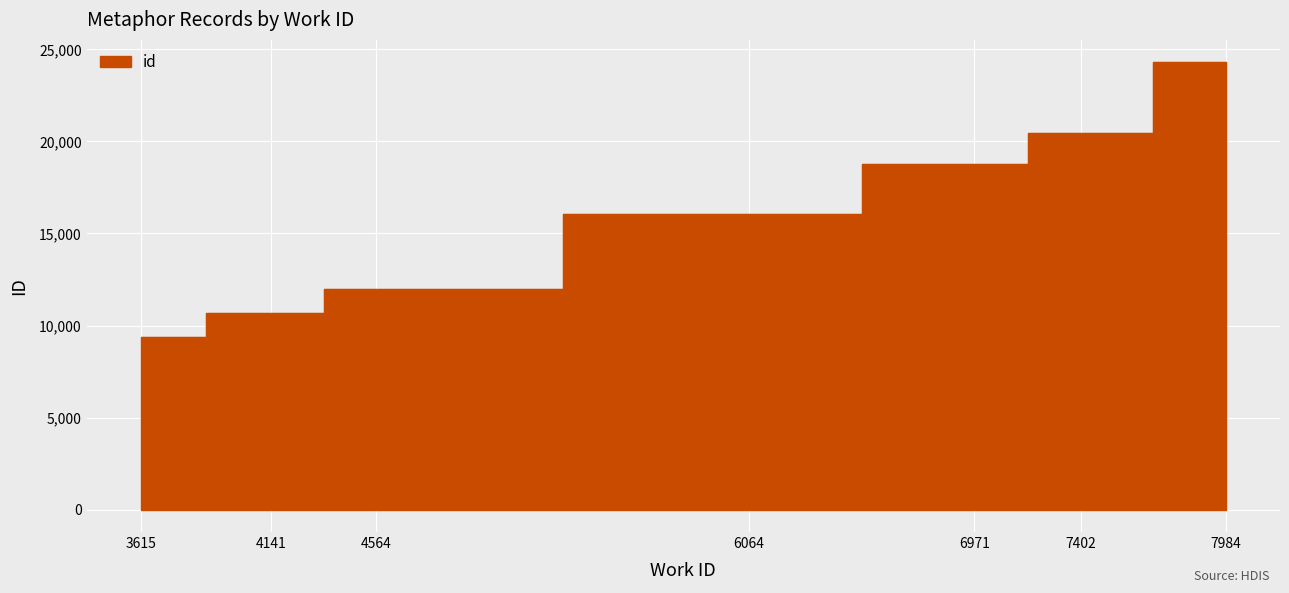

Does the chart display data point markers on the line(s)?

No